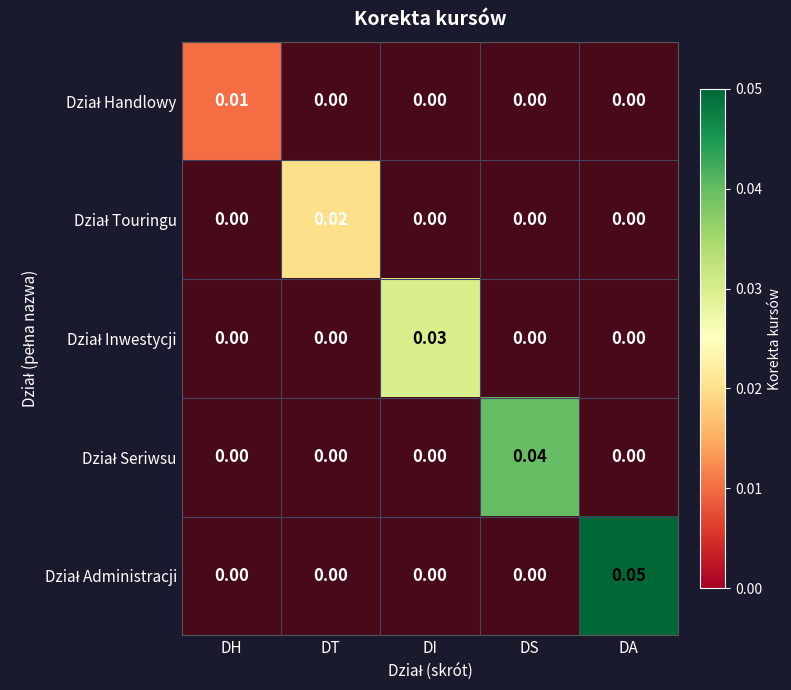

At which label does Dział Seriwsu reach its peak?

DS